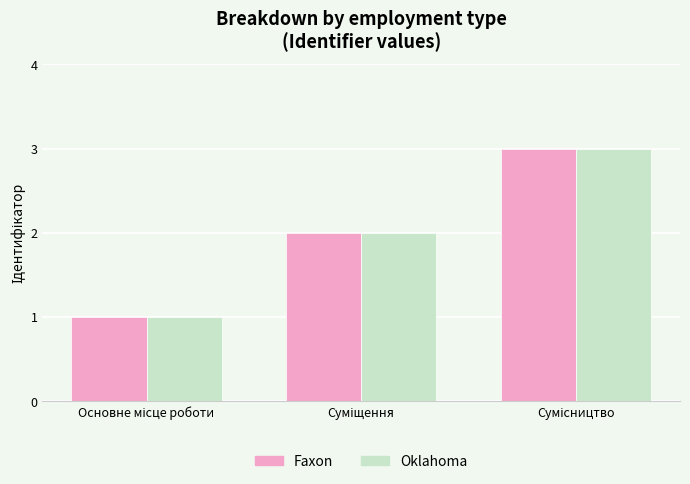

What is the sum of all Oklahoma values?

6